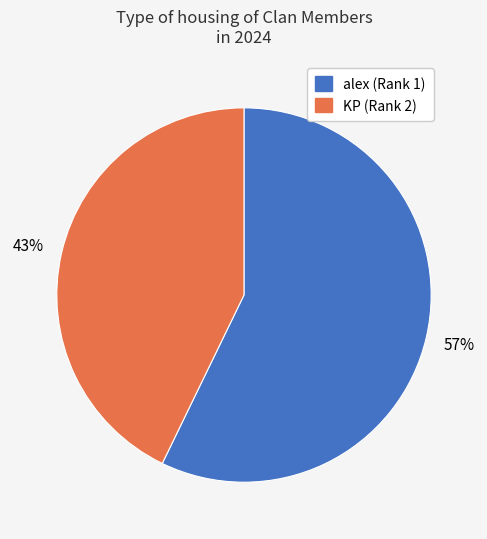

Is the sum of KP (Rank 2) and alex (Rank 1) greater than half?

Yes